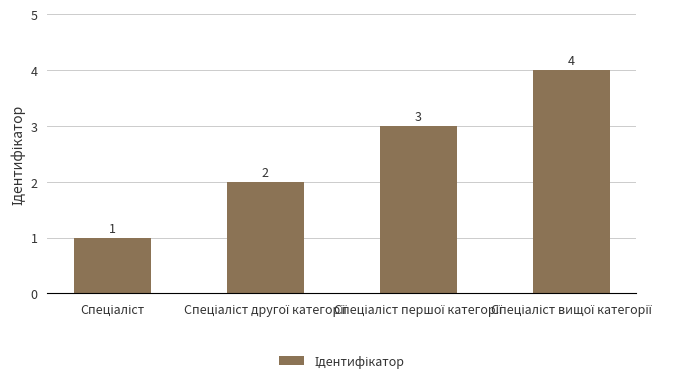

Reading left to right, list all the values displayed in this chart.

1	2	3	4